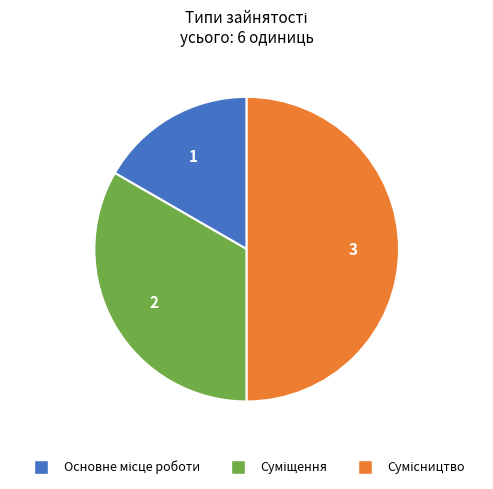

The Основне місце роботи slice represents 4% of the pie. True or false?

False